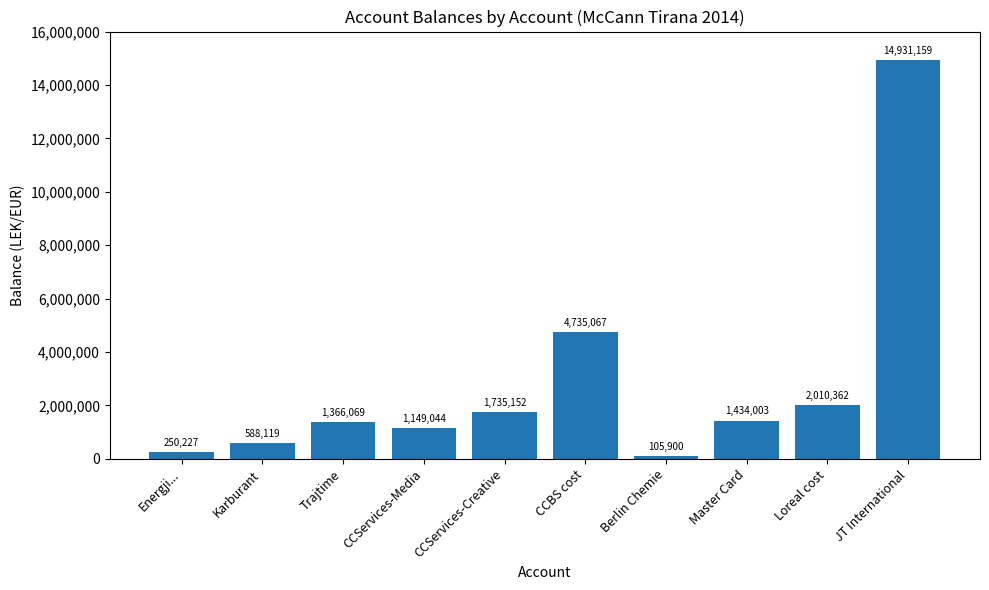

Between JT International and CCServices-Media, which is larger?

JT International